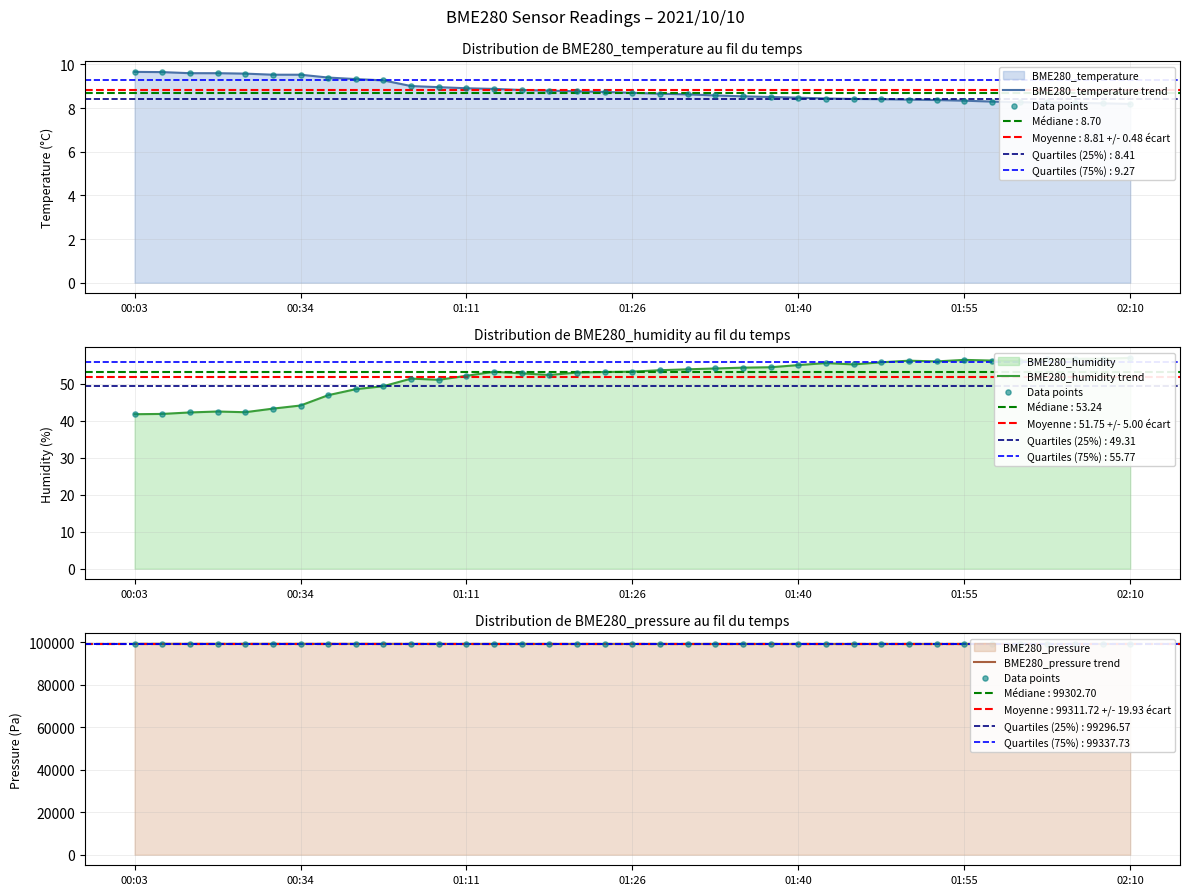

At how many categories does at least one series exceed 23108?

37